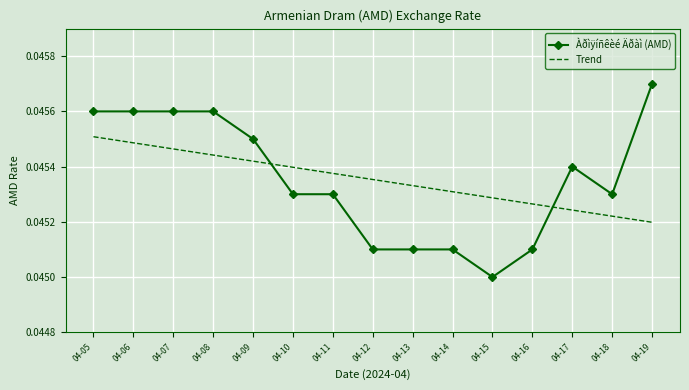

Which series ends up on top after the final intersection of Trend and Àðìÿíñêèé Äðàì (AMD)?

Àðìÿíñêèé Äðàì (AMD)